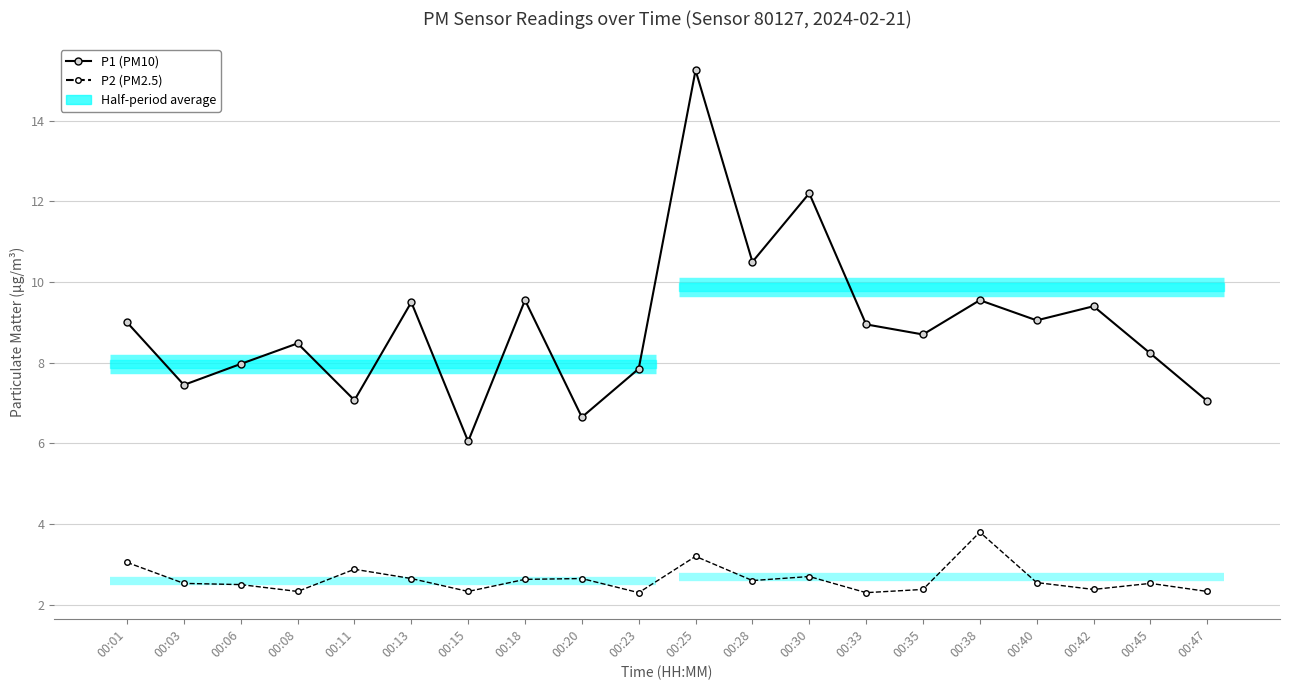

At which category does the chart reach its peak across all series?

00:25